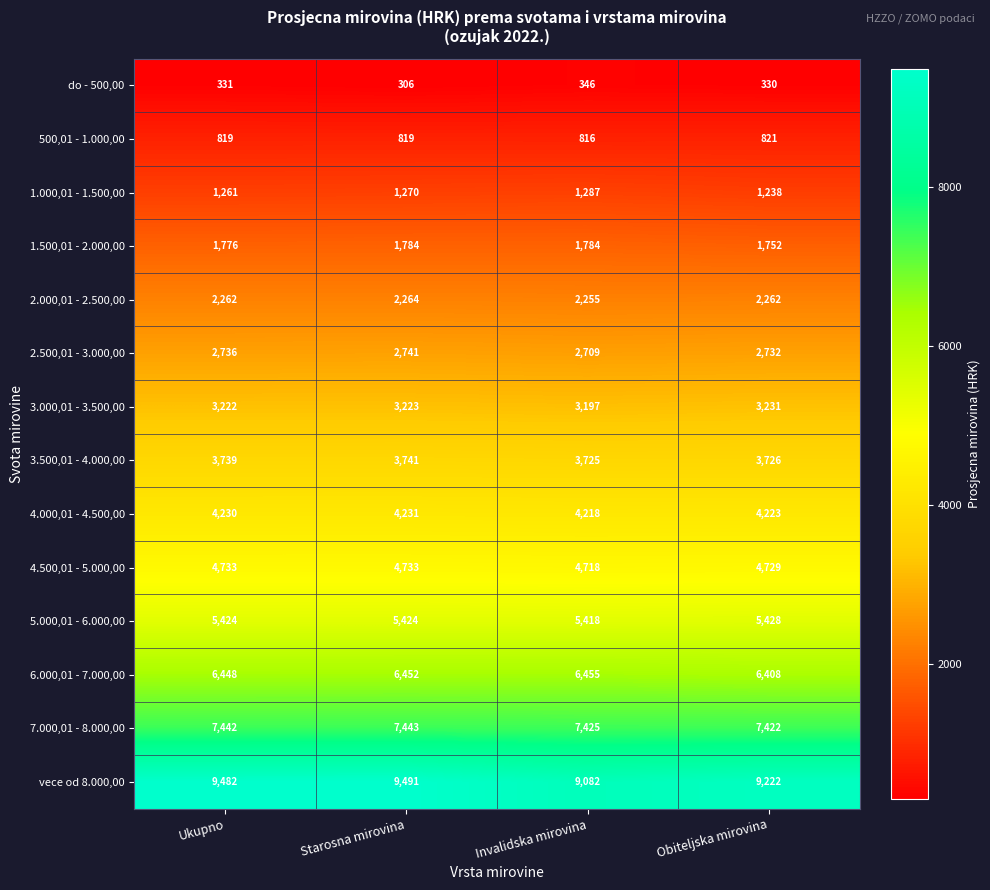

At which label does 7.000,01 - 8.000,00 reach its peak?

Starosna mirovina